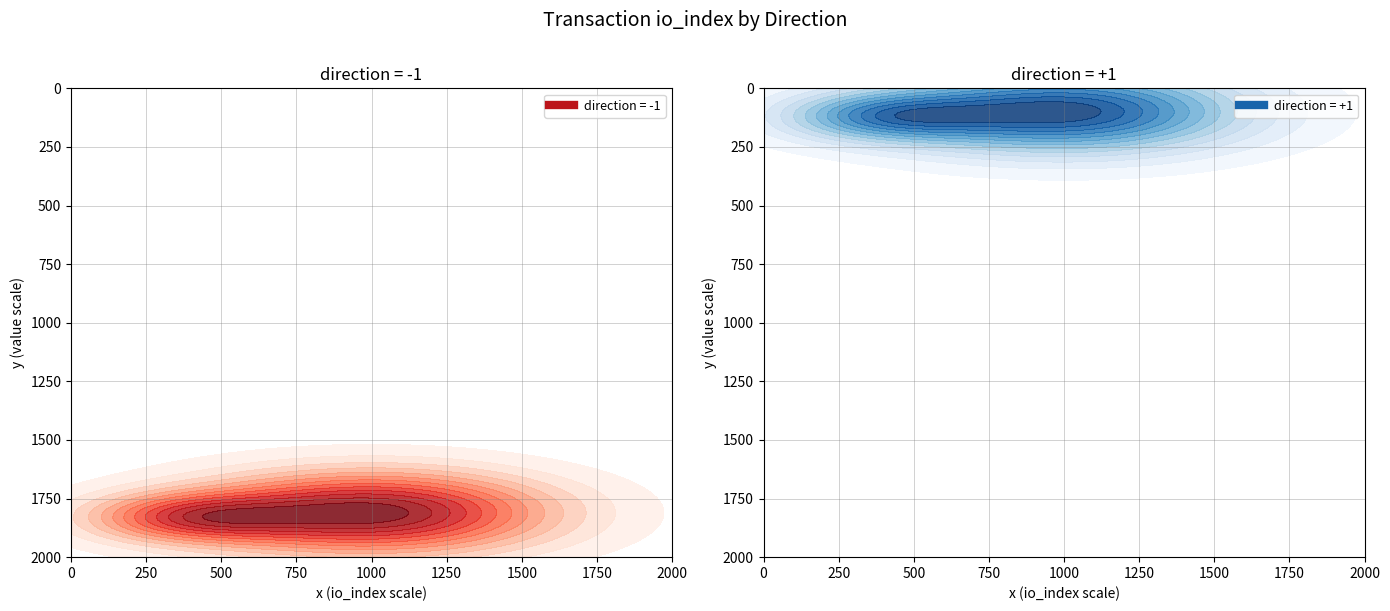

Reading left to right, what are all the values shown in this chart?

tx1: -1	1811
tx2: 1	3